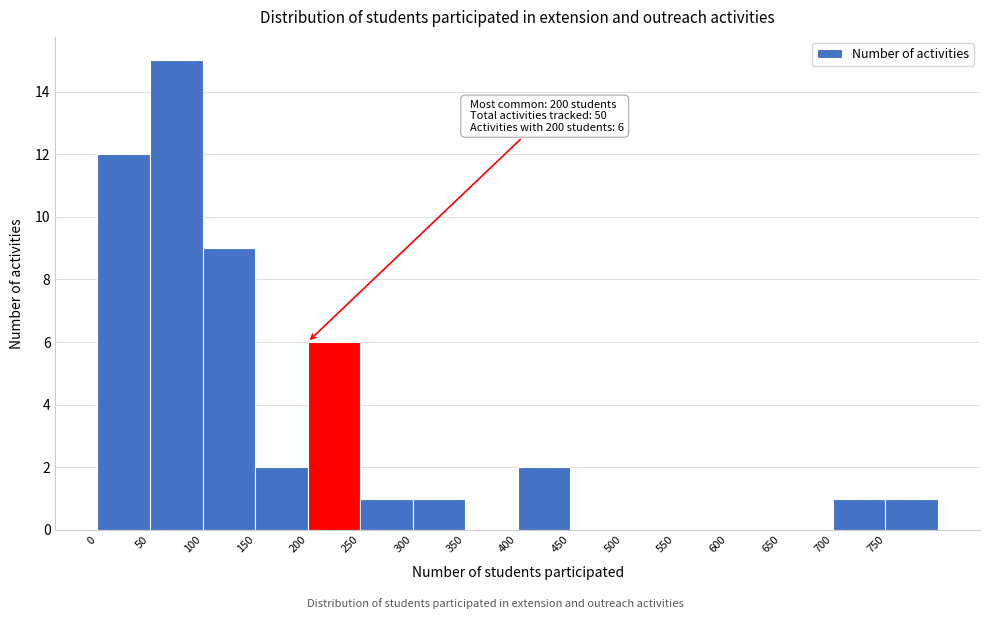

Which range on the x-axis has the tallest bar?

50 to 100